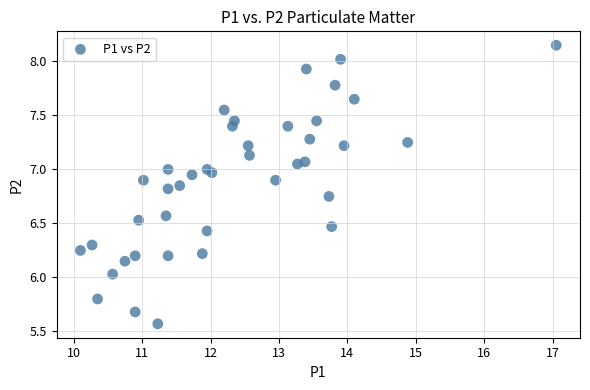

What is the range of Y values (max minus min)?

2.6